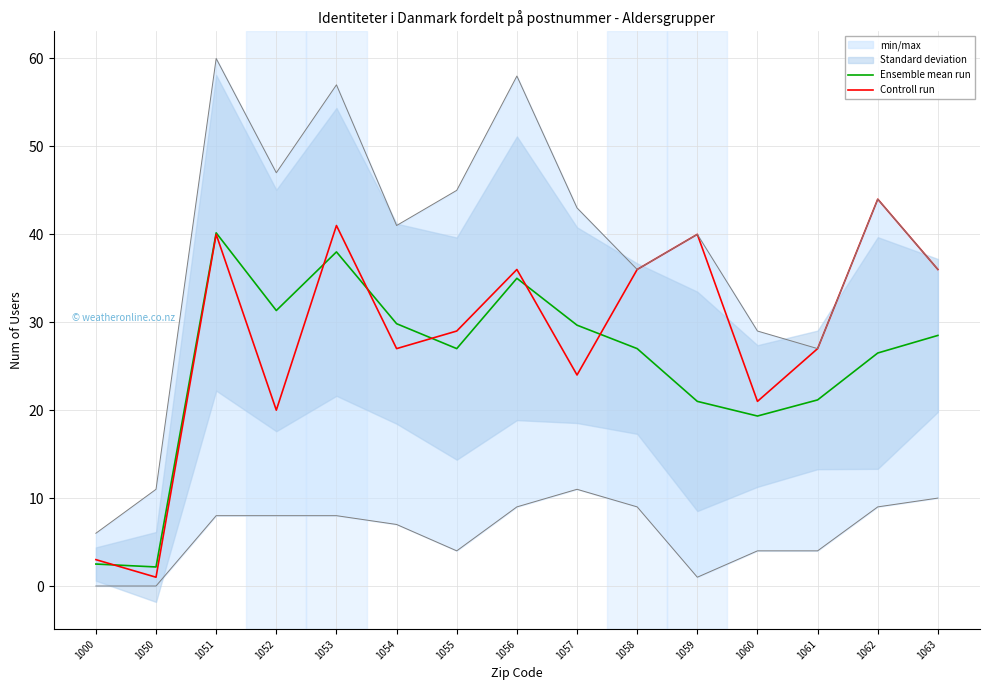

Reading left to right, extract all data points from this chart.

Ensemble mean run: 1000=2.5	1050=2.2	1051=40.2	1052=31.3	1053=38.0	1054=29.8	1055=27.0	1056=35.0	1057=29.7	1058=27.0	1059=21.0	1060=19.3	1061=21.2	1062=26.5	1063=28.5
Controll run: 1000=3.0	1050=1.0	1051=40.0	1052=20.0	1053=41.0	1054=27.0	1055=29.0	1056=36.0	1057=24.0	1058=36.0	1059=40.0	1060=21.0	1061=27.0	1062=44.0	1063=36.0